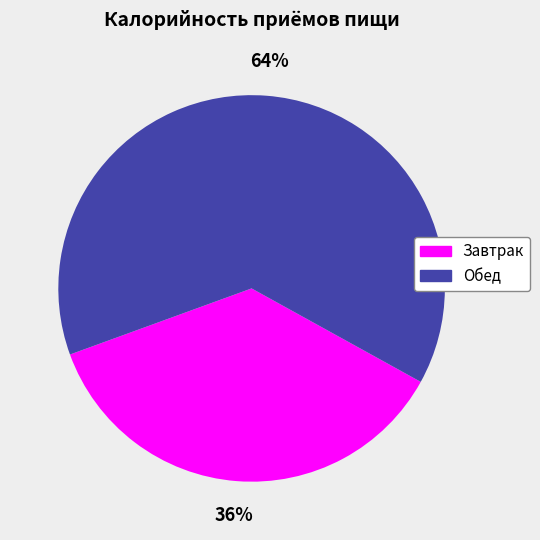

Is it true that Завтрак is 36% of the pie?

True